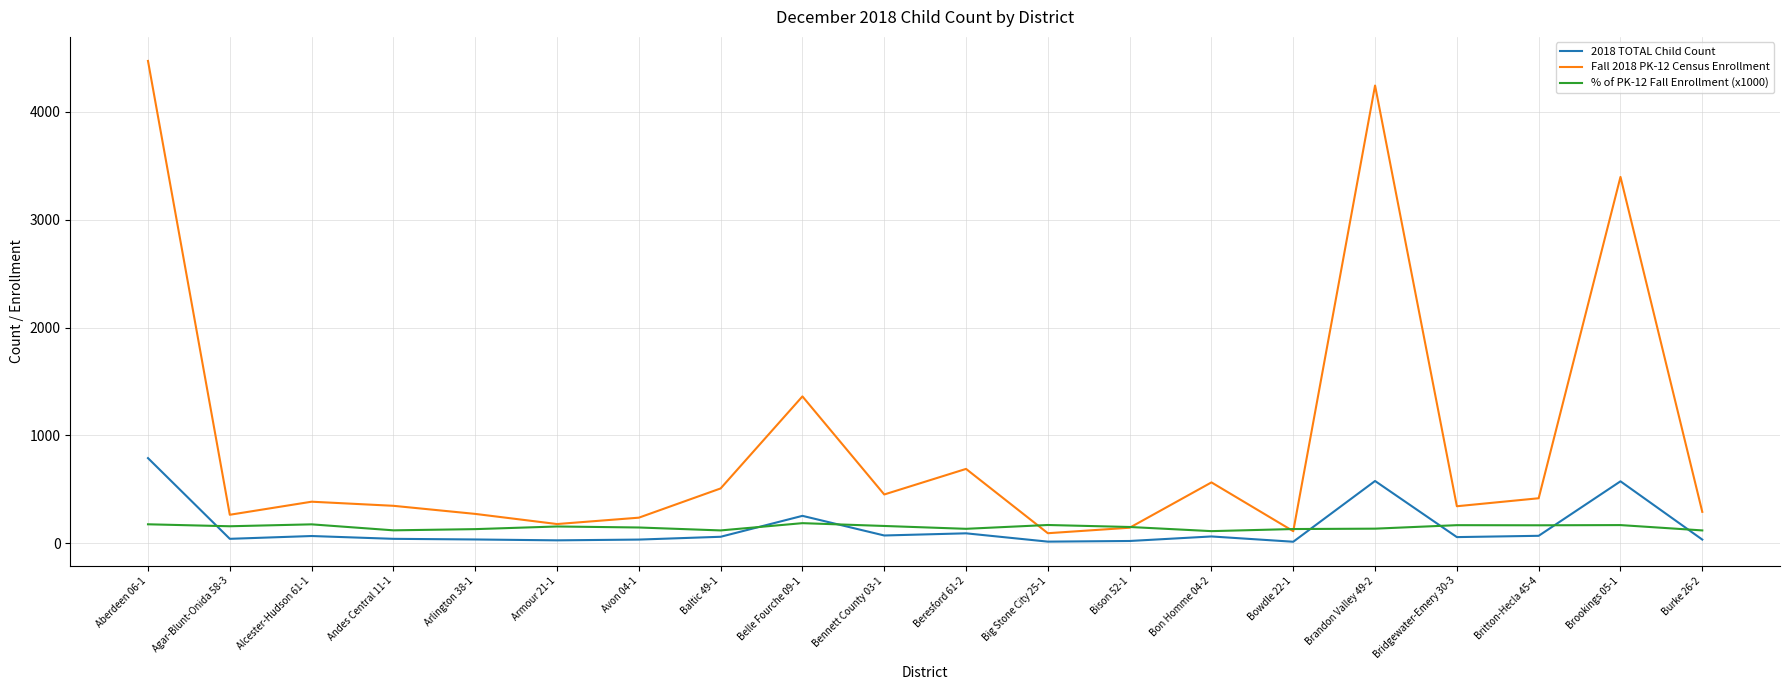

List the series in order of their peak value, highest first.

Fall 2018 PK-12 Census Enrollment, 2018 TOTAL Child Count, % of PK-12 Fall Enrollment (x1000)